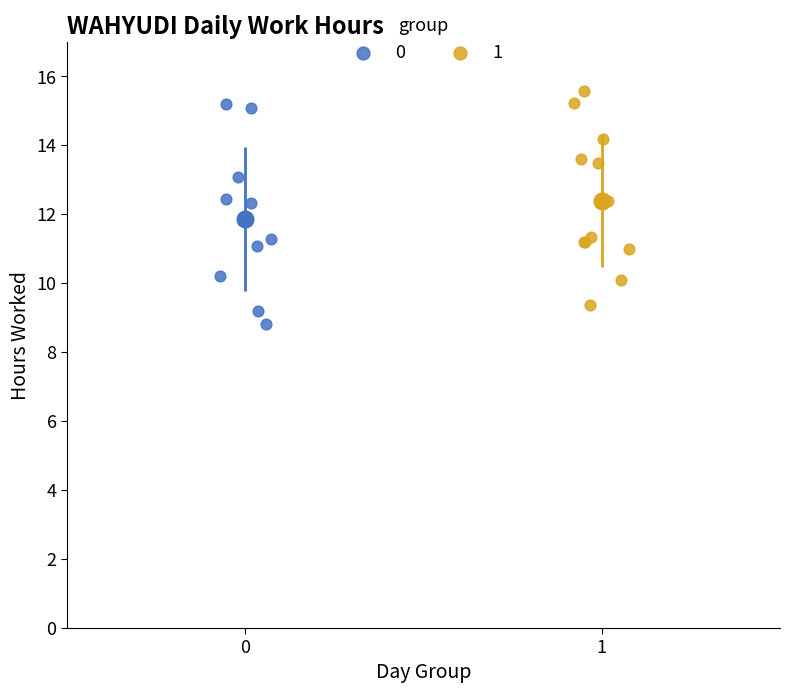

Which series has the widest spread of Y values?

0